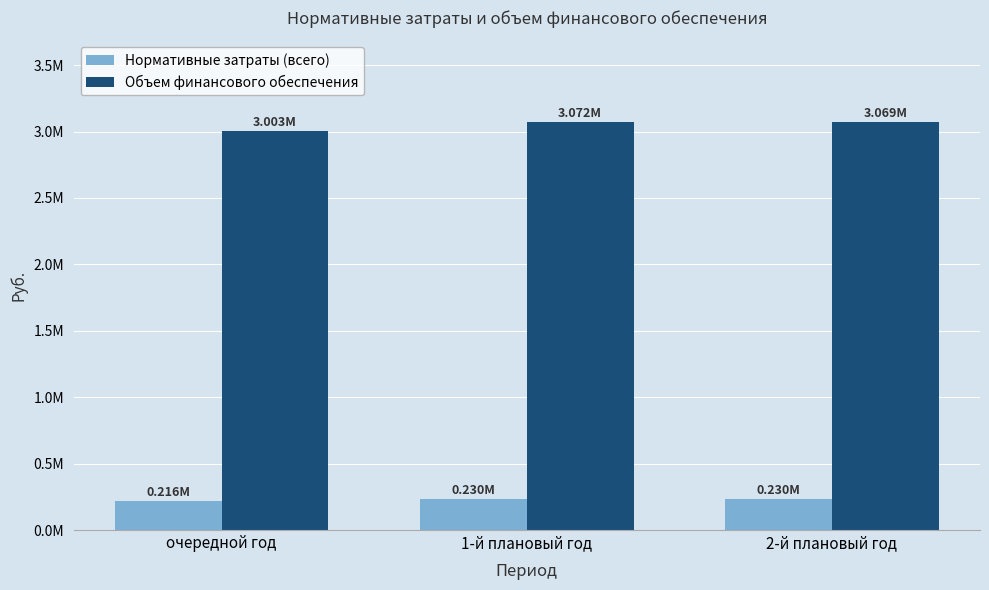

Reading left to right, what are all the values shown in this chart?

Нормативные затраты (всего): очередной год=215622.1	1-й плановый год=230276.2	2-й плановый год=230276.2
Объем финансового обеспечения: очередной год=3002902.4	1-й плановый год=3071623.2	2-й плановый год=3068813.5